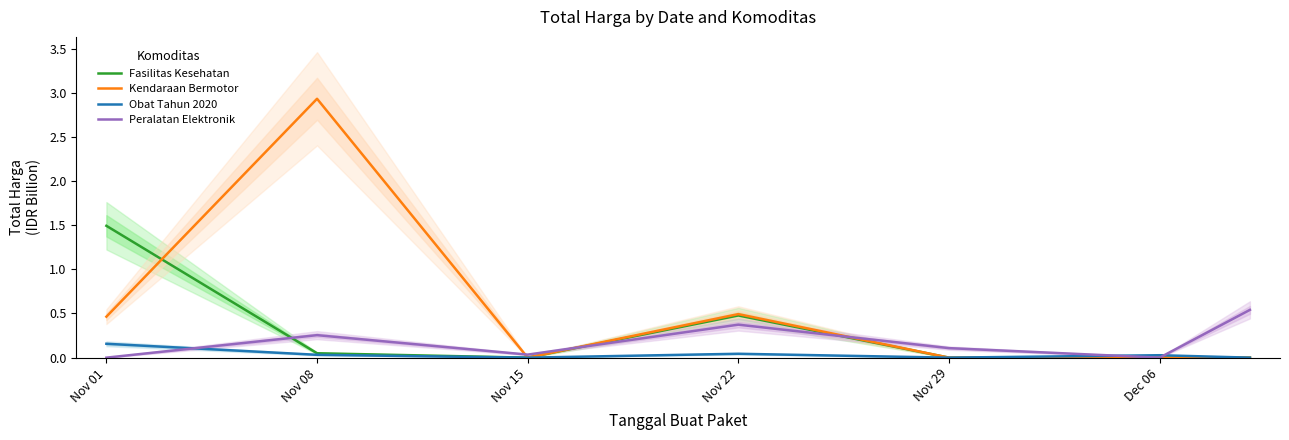

What position from the right is Dec 06?

2